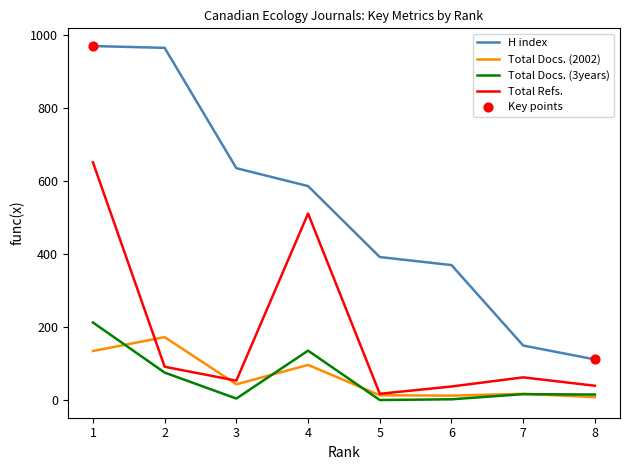

Which series has the widest spread of values?

H index